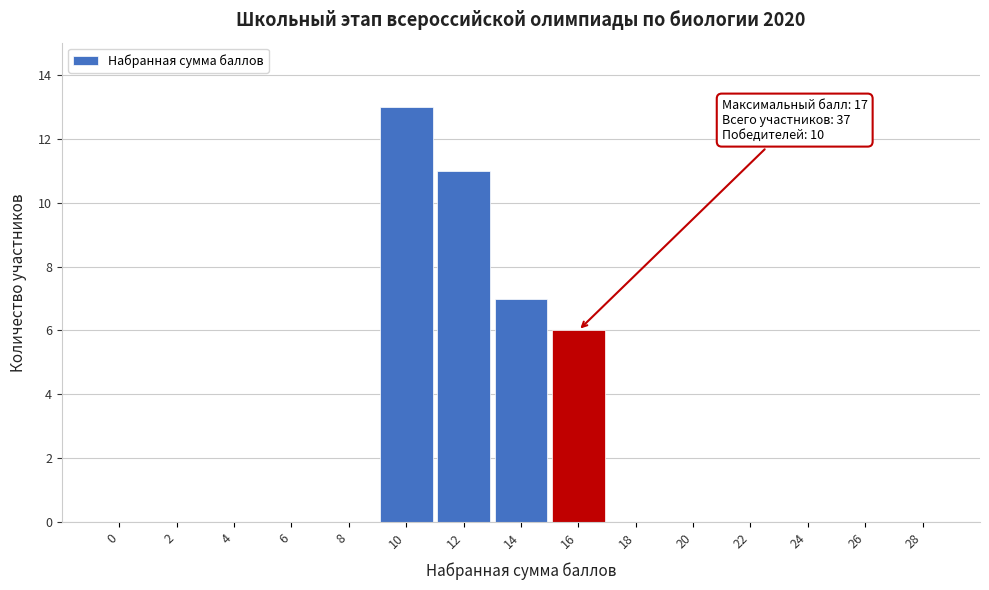

Reading right to left, what are all the values shown in this chart?

28=0	26=0	24=0	22=0	20=0	18=0	16=6	14=7	12=11	10=13	8=0	6=0	4=0	2=0	0=0